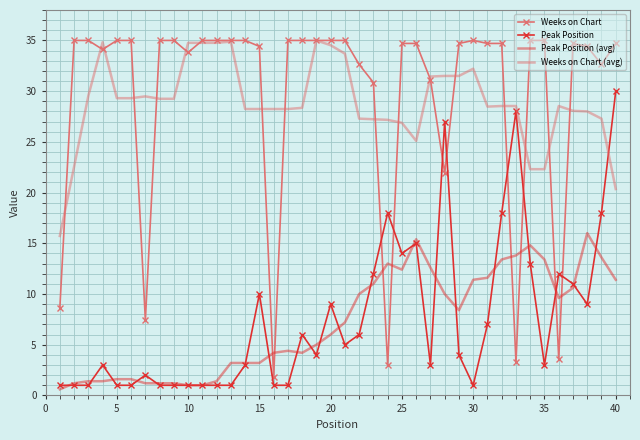

How many intersections are there between Weeks on Chart and Peak Position (avg)?

8